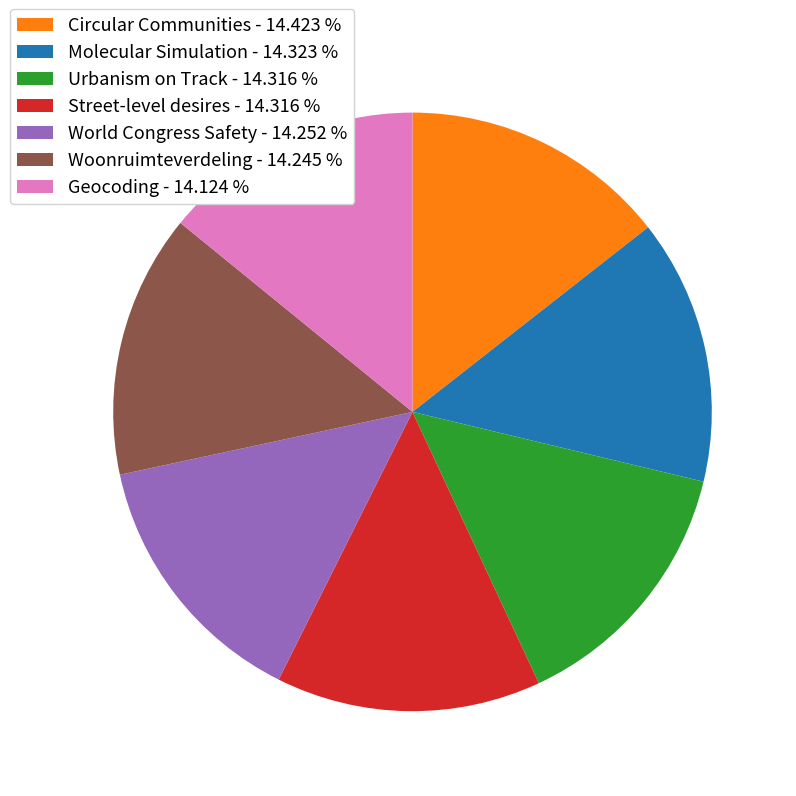

Is the sum of Street-level desires - 14.316 % and Circular Communities - 14.423 % greater than half?

No